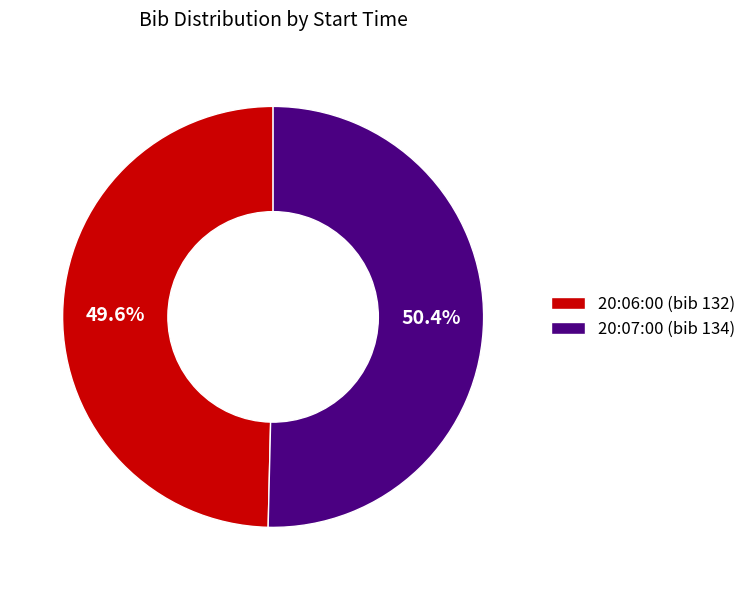

Is there any slice that represents more than half of the pie?

Yes